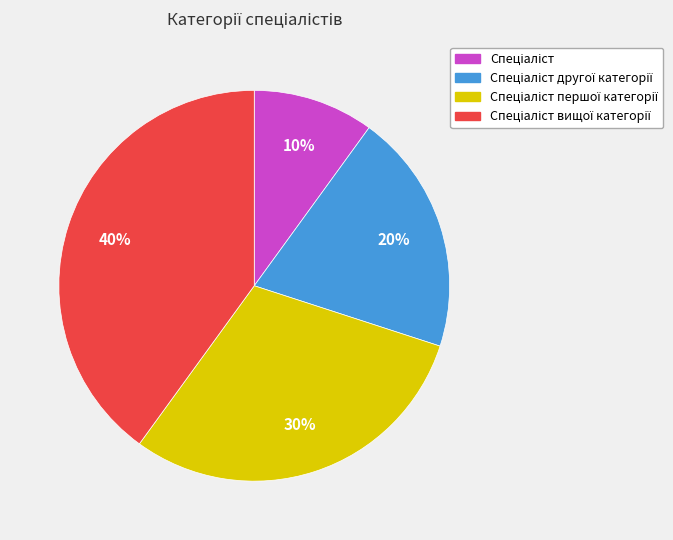

To the nearest percent, what is the average slice percentage?

25%